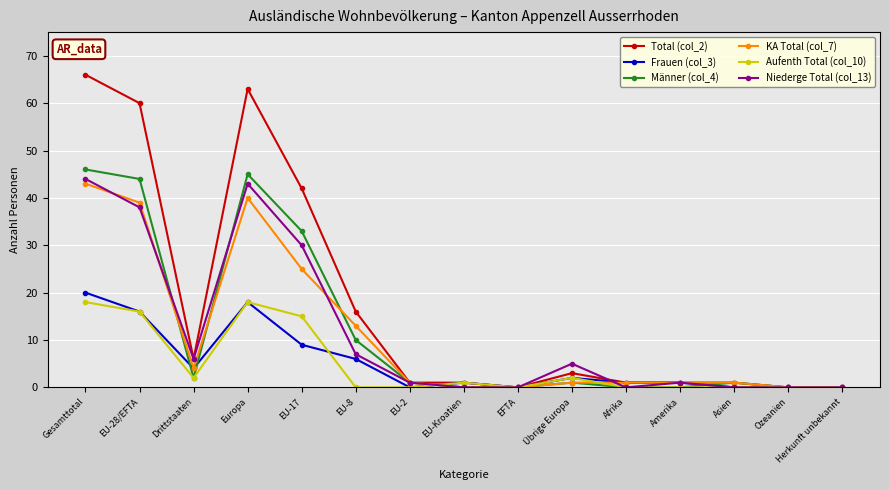

How many categories are shown in the chart?

15